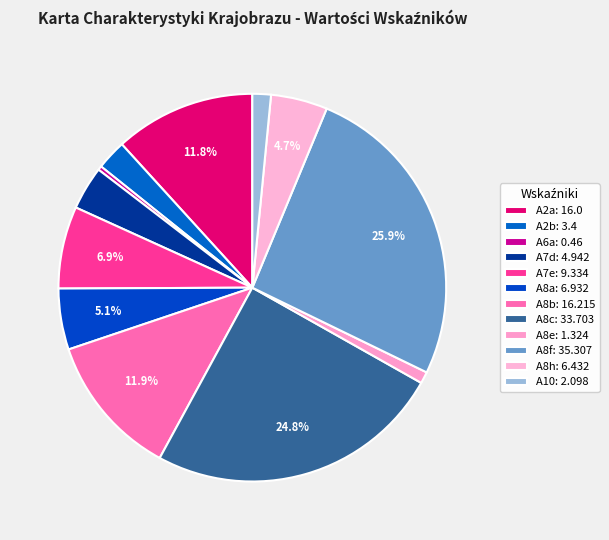

How many slices are in this pie chart?

12